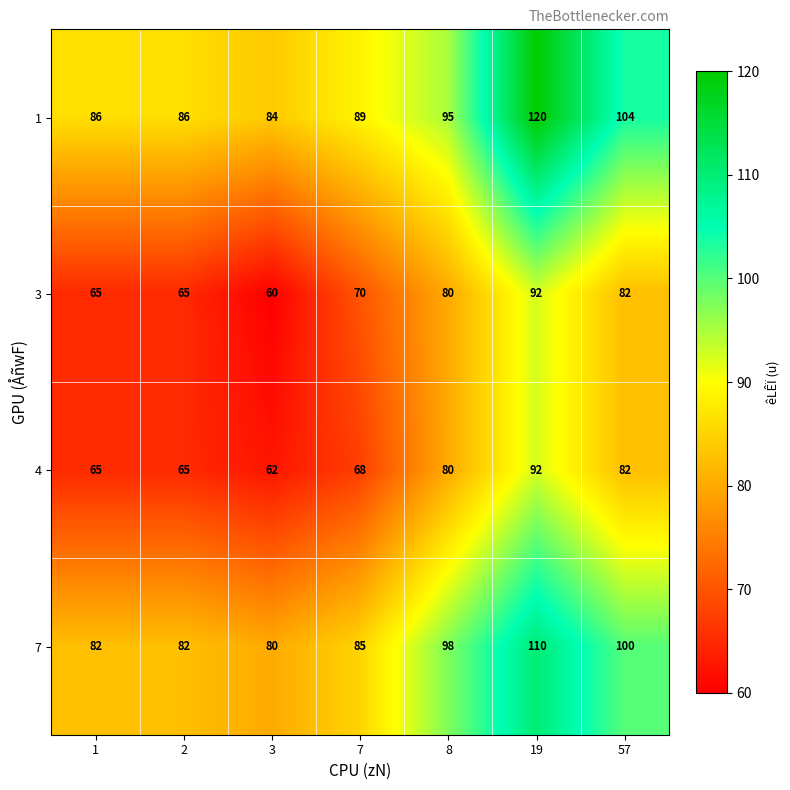

What is the approximate value of 3 at 57, to the nearest 5?

80